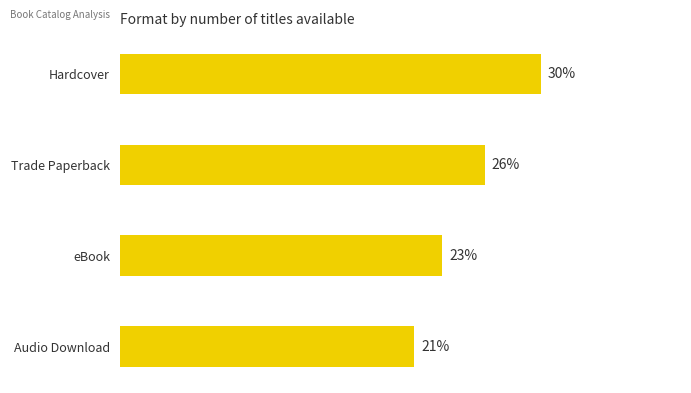

Between Hardcover and Audio Download, which is larger?

Hardcover